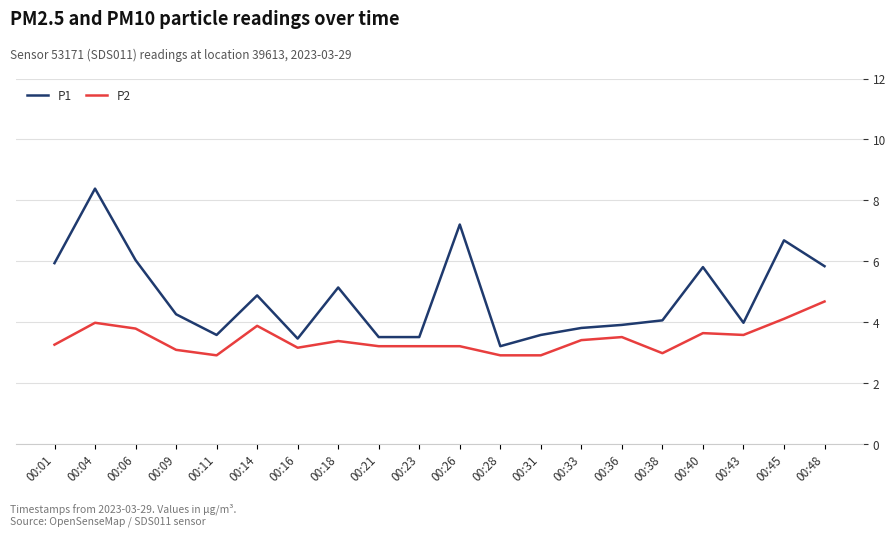

Which series changed the most between 00:18 and 00:43?

P1